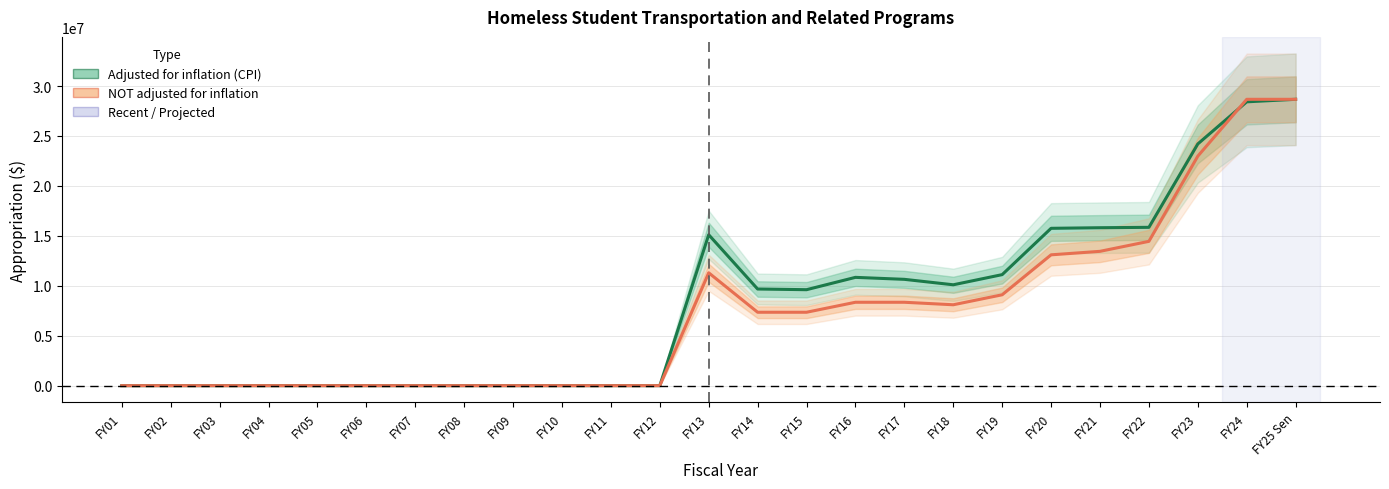

List the series in order of their peak value, lowest first.

adjusted for inflation (CPI), NOT adjusted for inflation